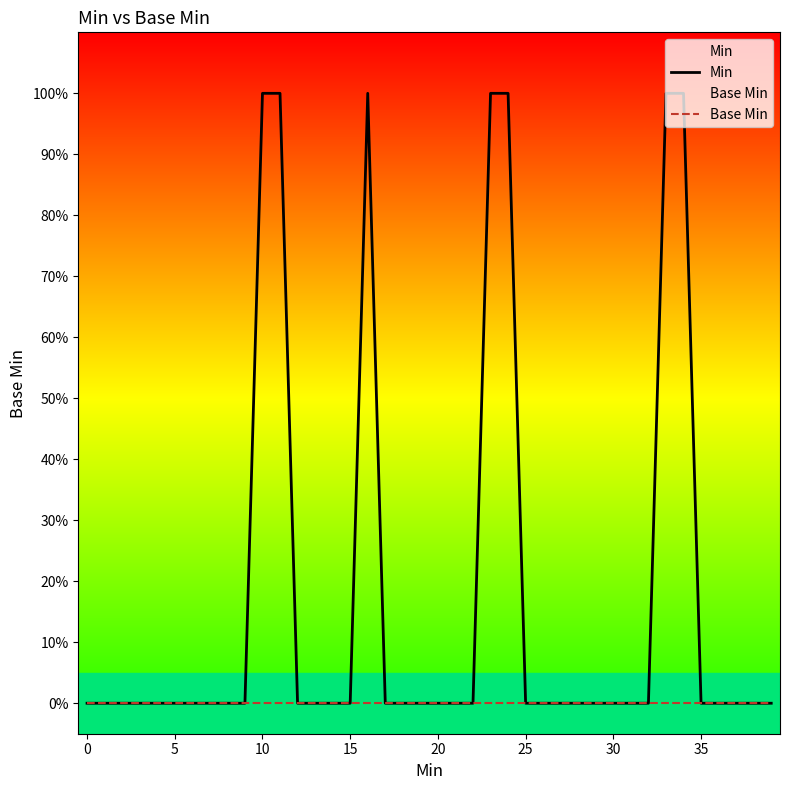

At which category is the sum across all series the highest?

10